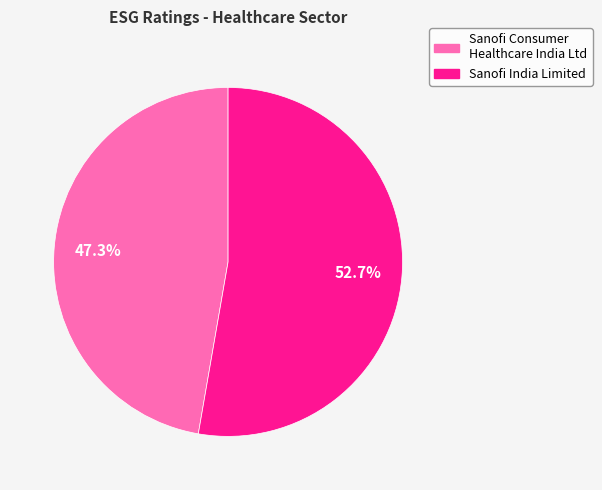

Does any single category account for the majority?

Yes